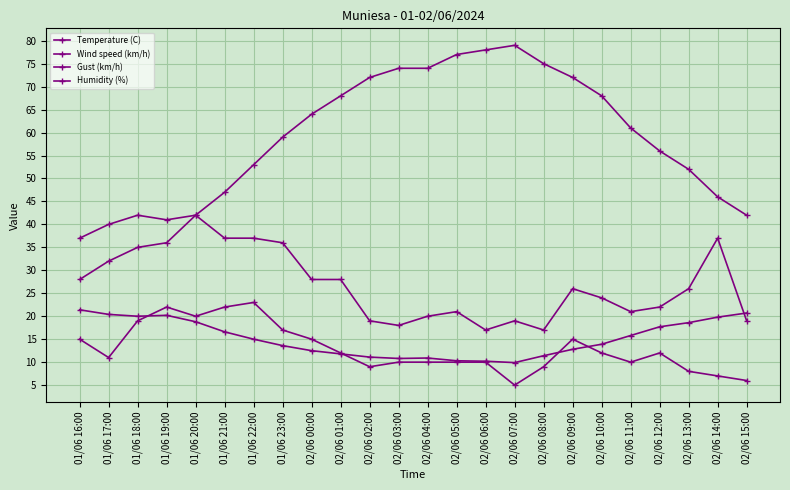

In Wind speed (km/h), how many points are lower than both neighbors (excluding endpoints)?

5